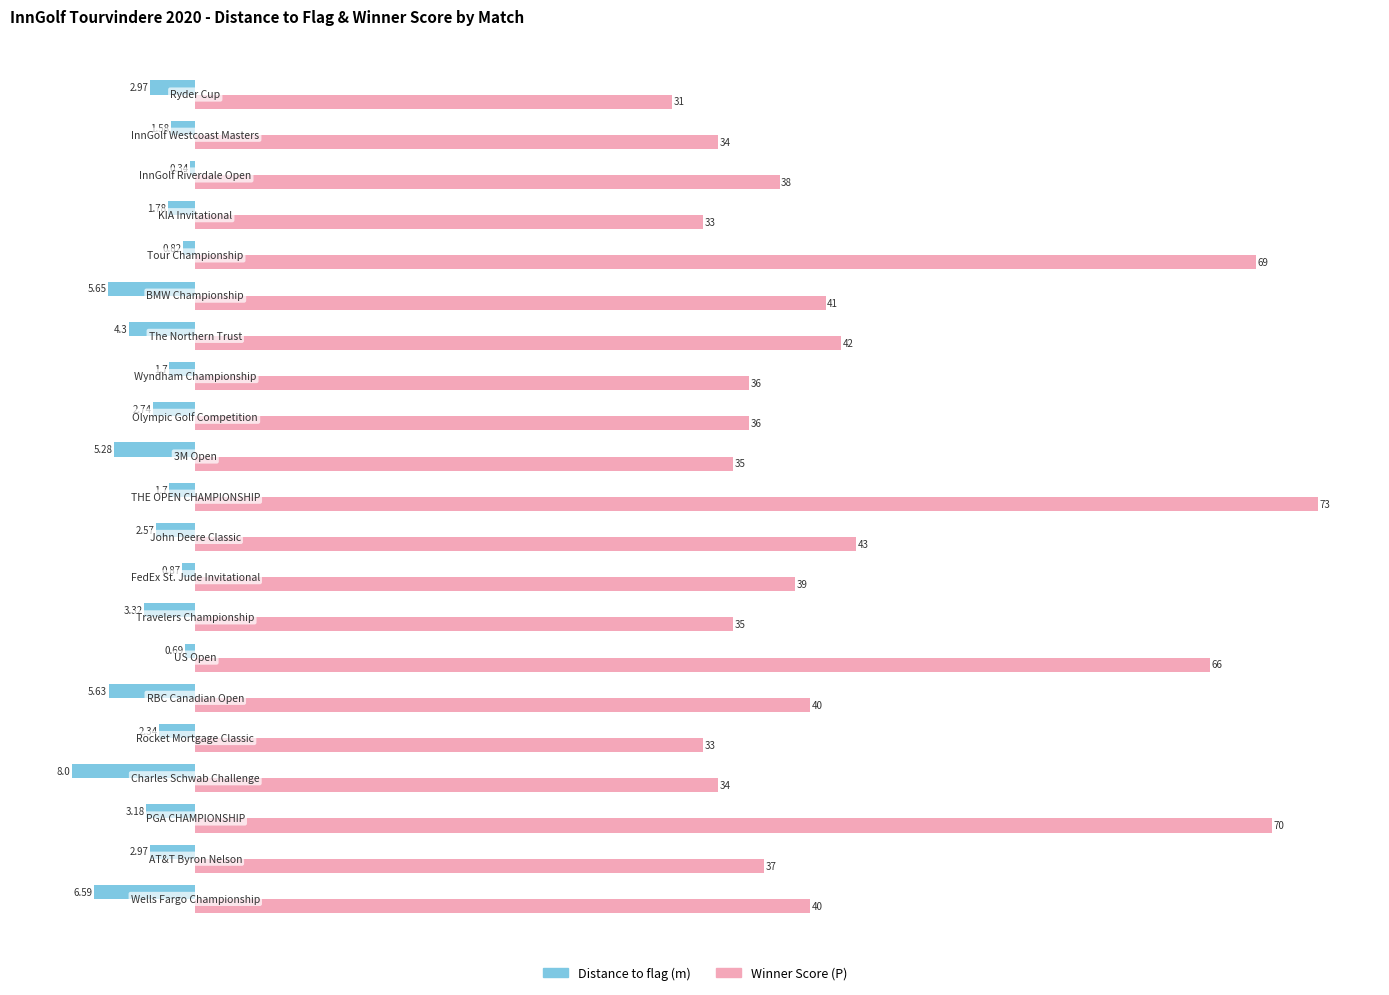

List the series in order of their peak value, highest first.

Winner Score (P), Distance to flag (m)